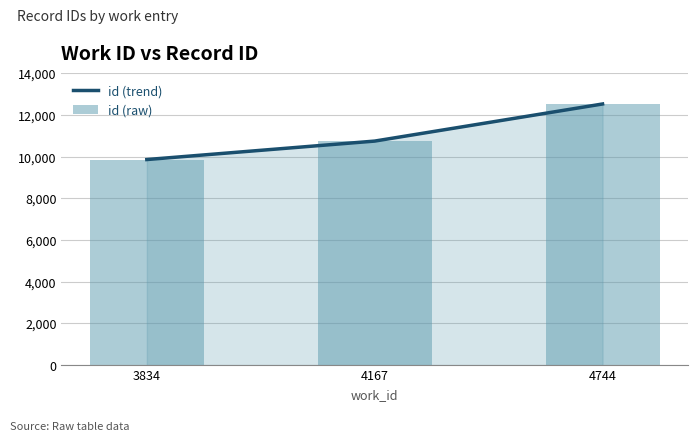

Reading left to right, extract all data points from this chart.

id (trend): 9865	10751	12532
id (raw): 9865	10751	12532